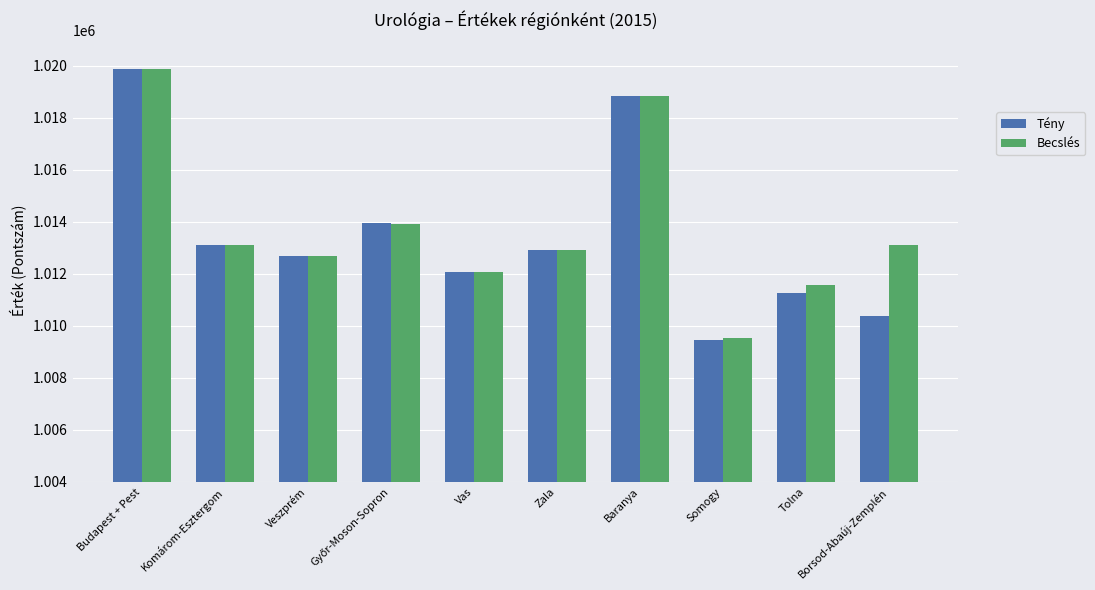

Which series has the widest spread of values?

Tény